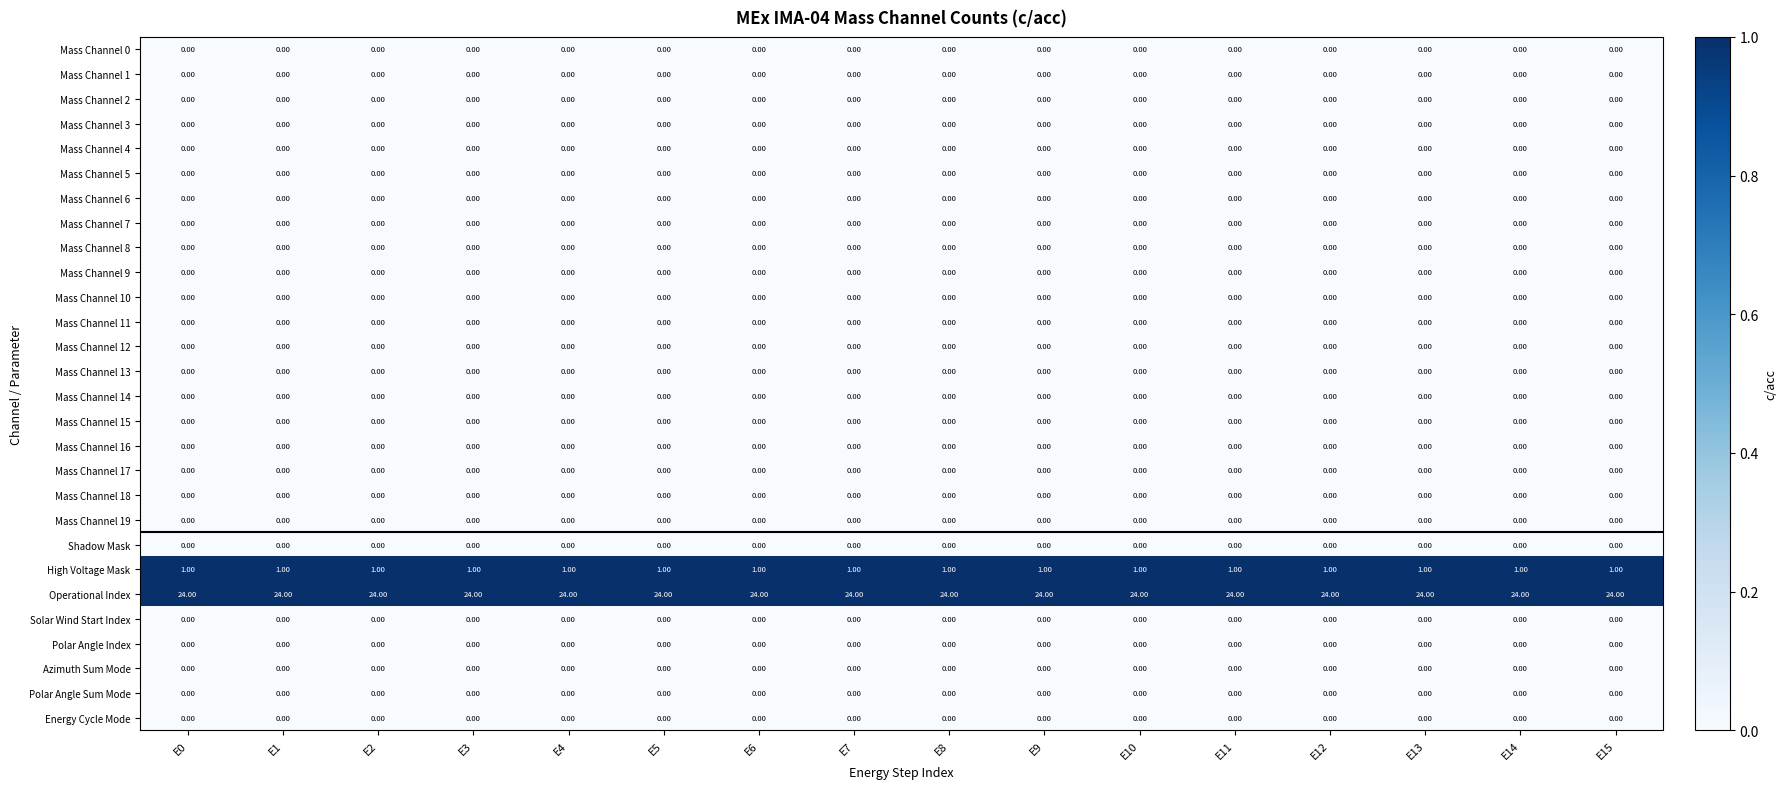

At how many categories does at least one series exceed 10?

16